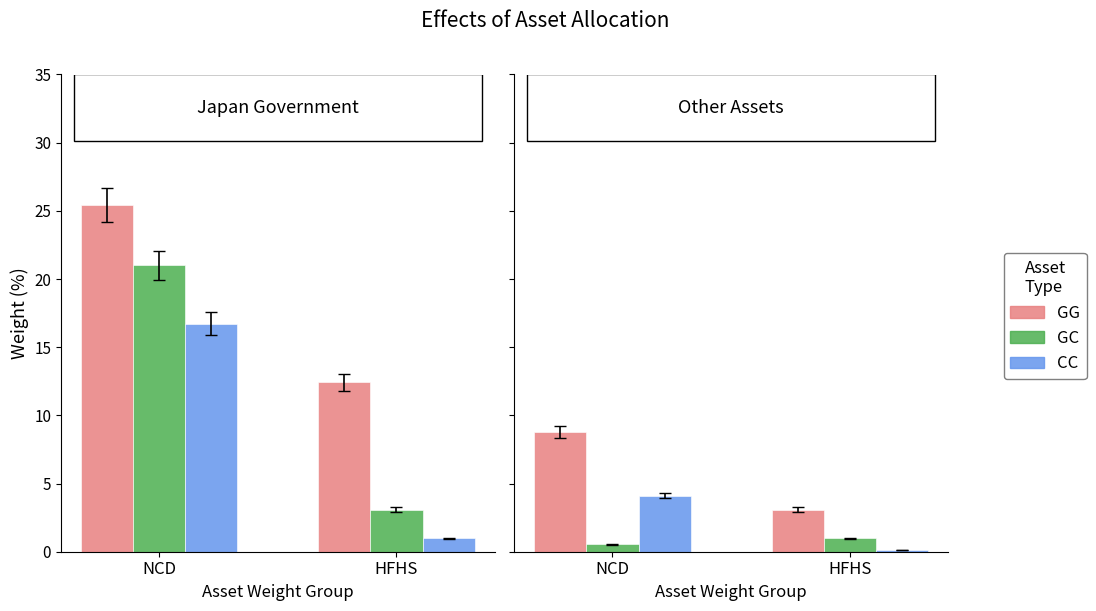

Are the bars grouped side by side (vs. stacked)?

Yes